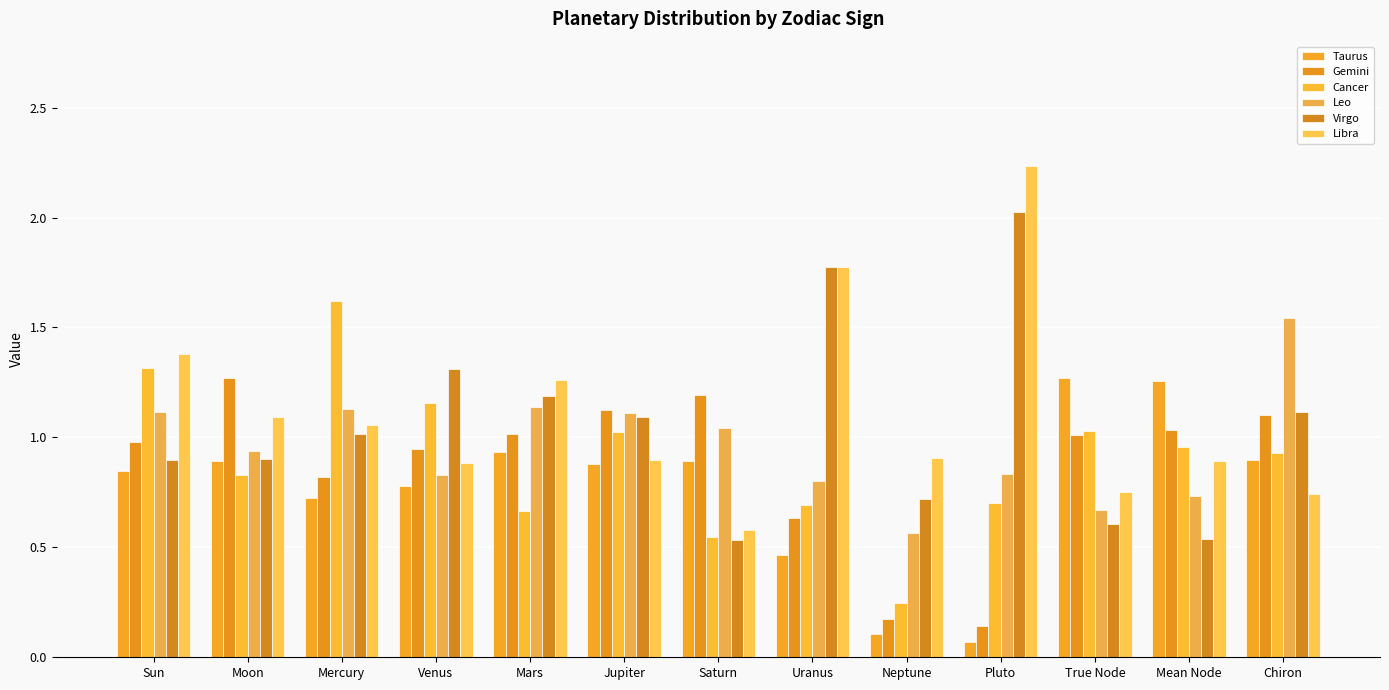

At how many categories does at least one series exceed 1?

12